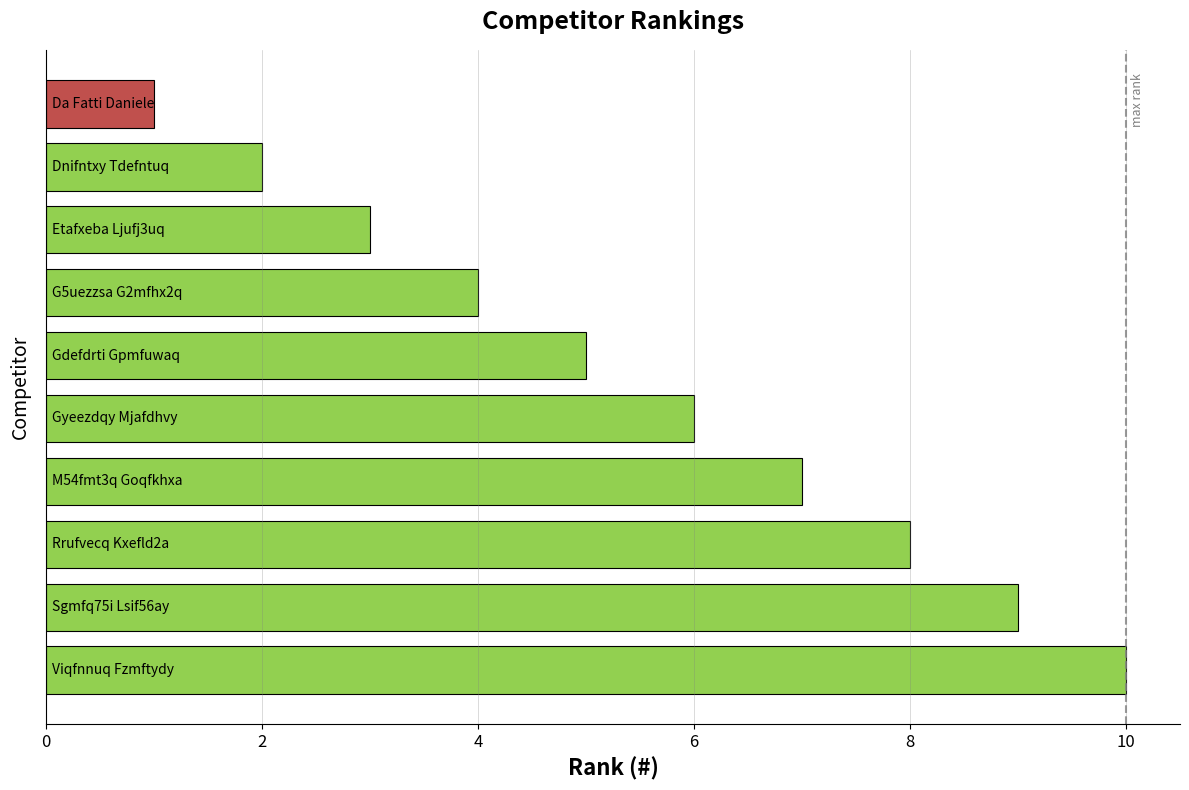

Count the values in the range 3 to 8.

6